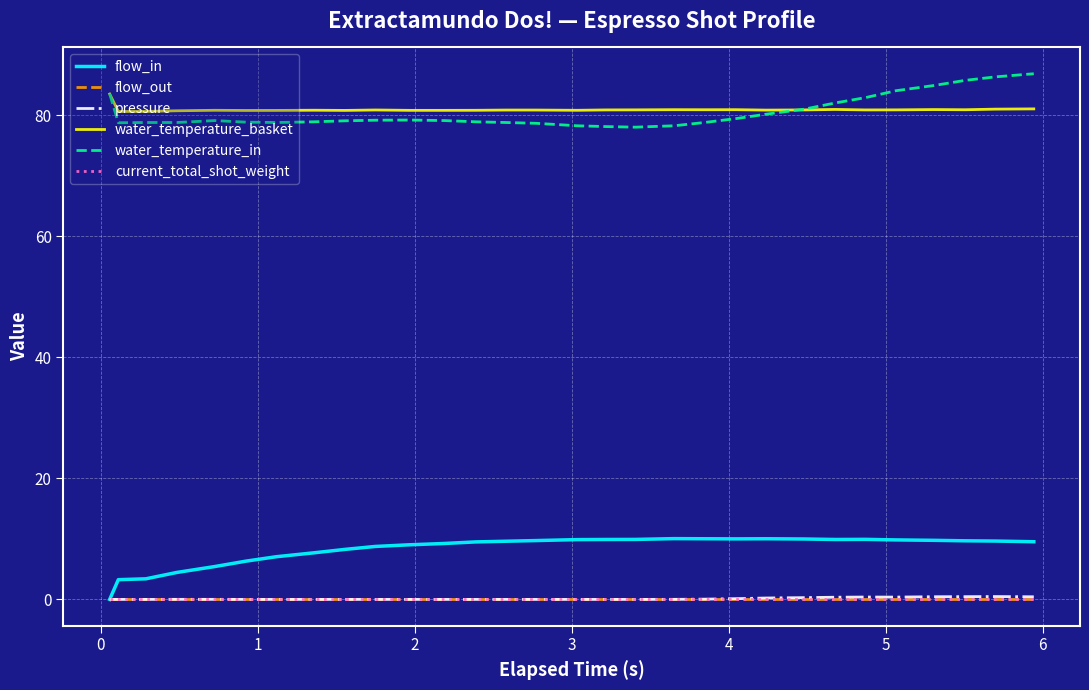

List the series in order of their peak value, highest first.

water_temperature_in, water_temperature_basket, flow_in, pressure, flow_out, current_total_shot_weight